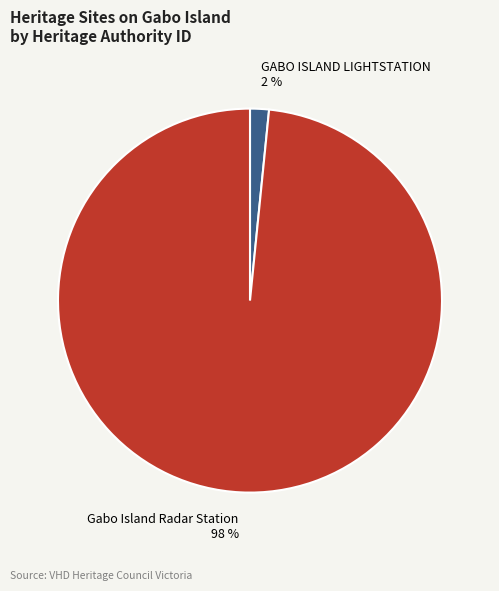

Is the sum of Gabo Island Radar Station and GABO ISLAND LIGHTSTATION greater than half?

Yes